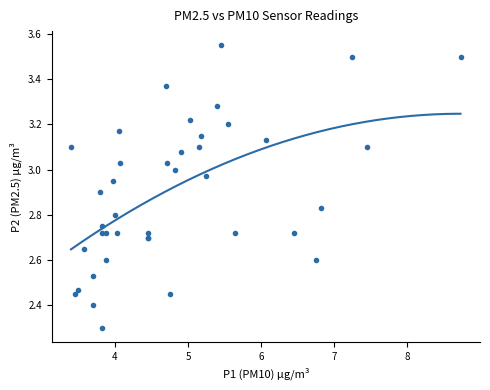

What Y value in the scatter plot is closest to 2?

2.3